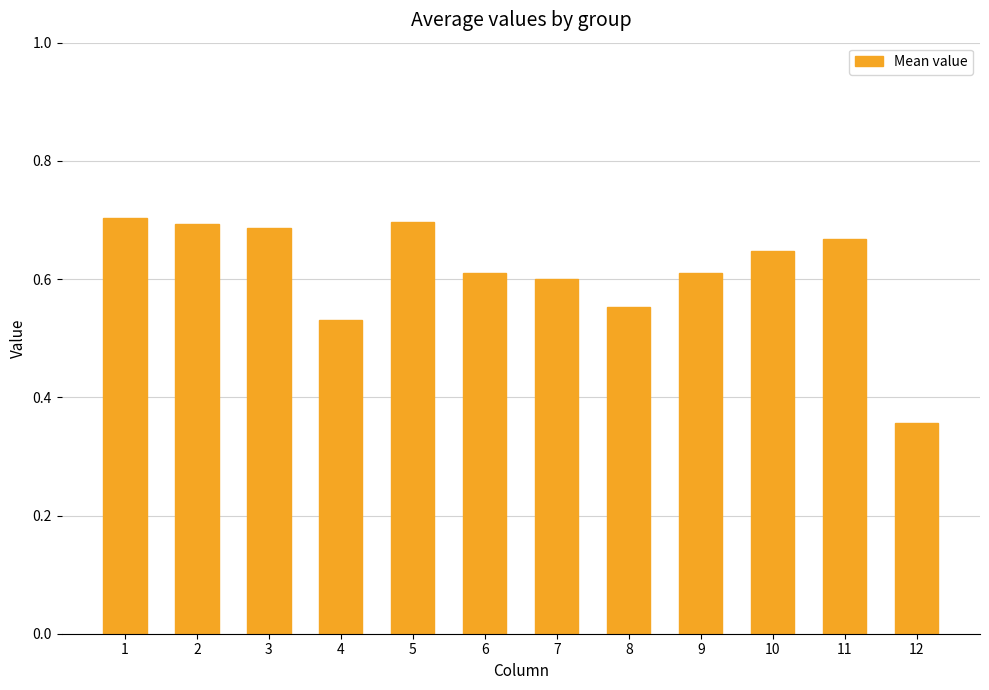

At which category does the chart reach its minimum across all series?

12